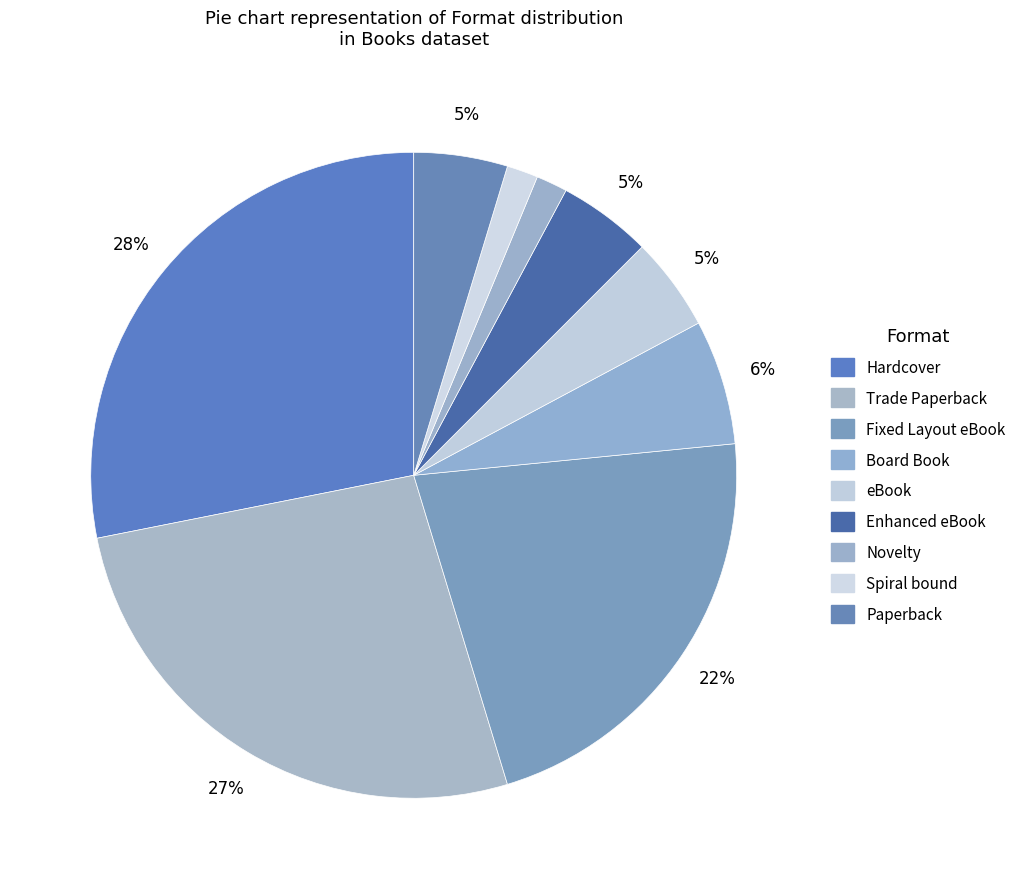

Rank the categories by value from lowest to highest.

Novelty, Spiral bound, eBook, Enhanced eBook, Paperback, Board Book, Fixed Layout eBook, Trade Paperback, Hardcover